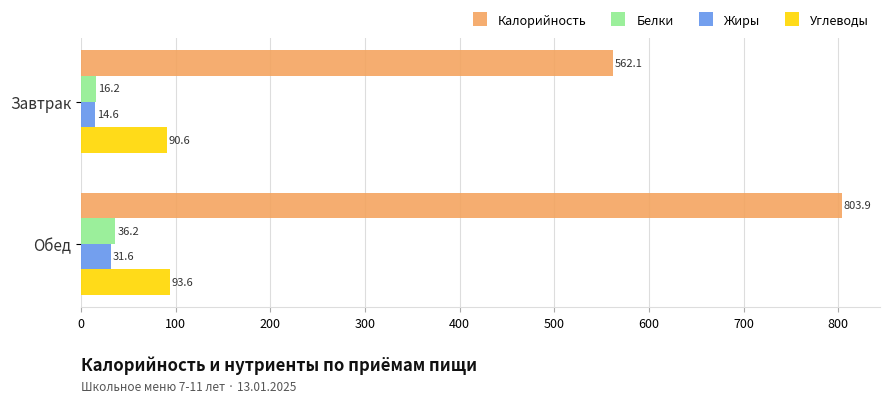

The Калорийность series shows 1375.2 at Обед. True or false?

False